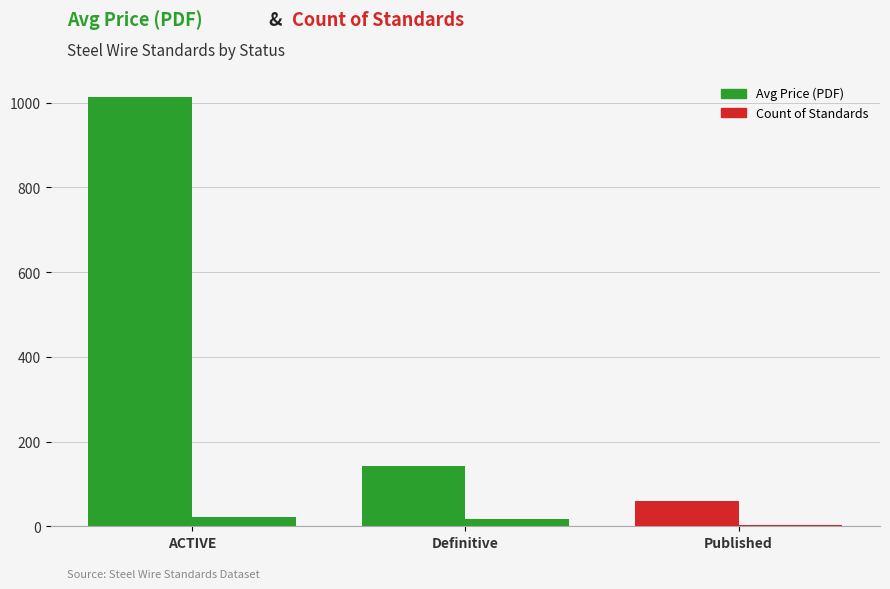

At which label does Count of Standards first exceed 18?

ACTIVE